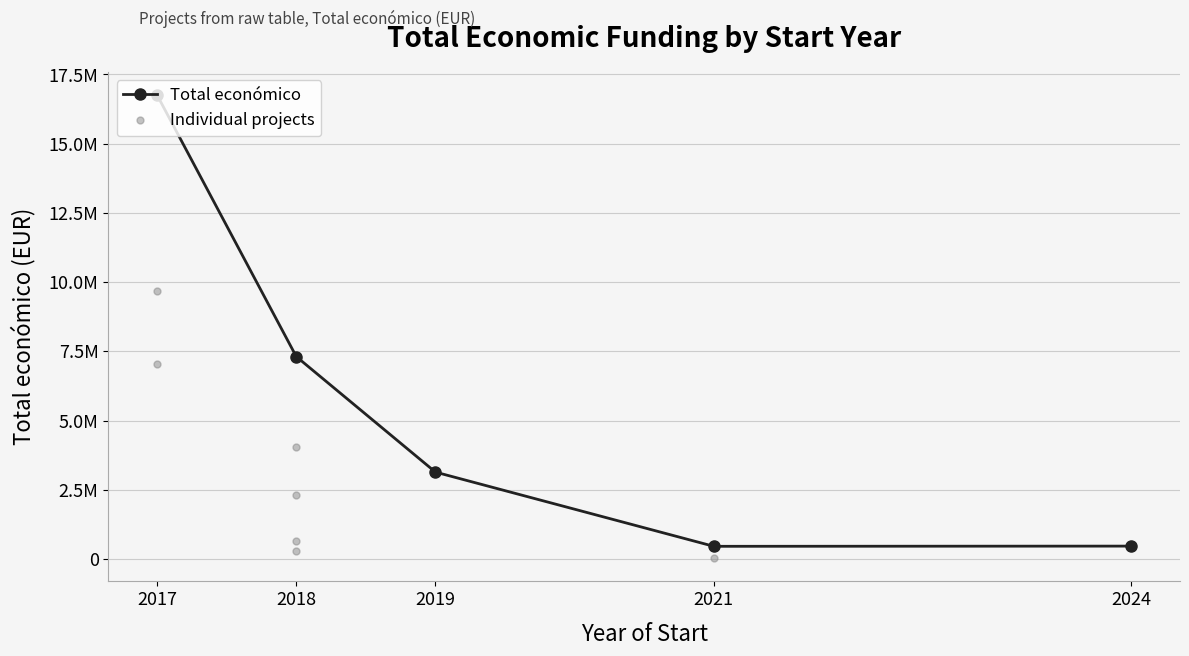

What is the value of the 9th point from the left?

311553